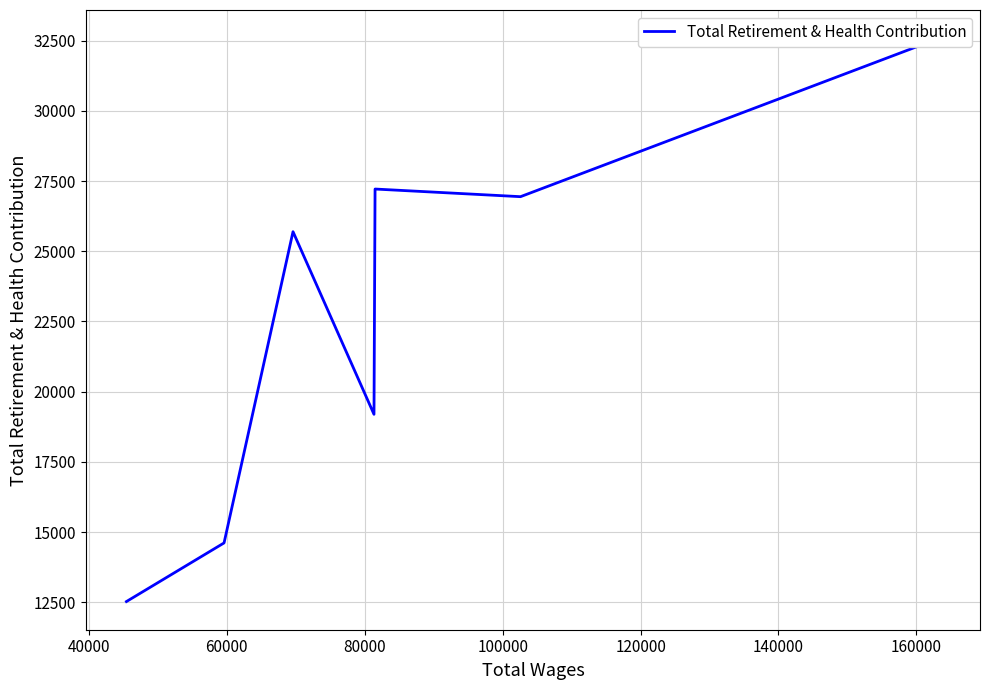

How many categories are shown in the chart?

7